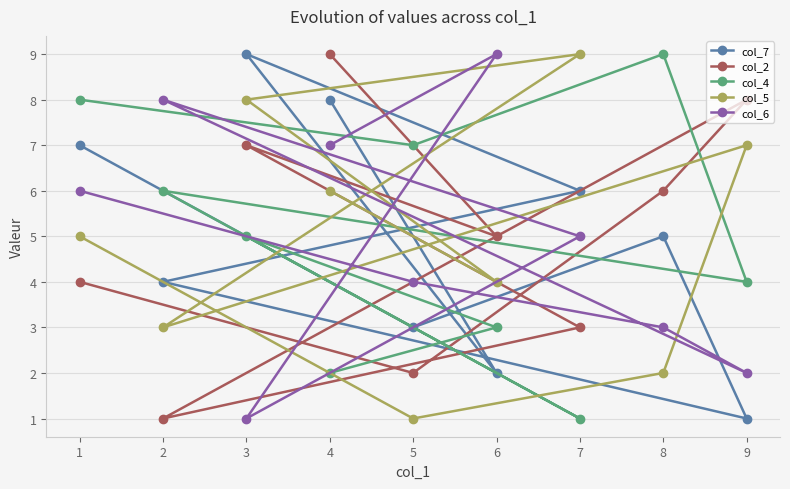

What is the difference between the maximum and second lowest values in the col_5 series?

7